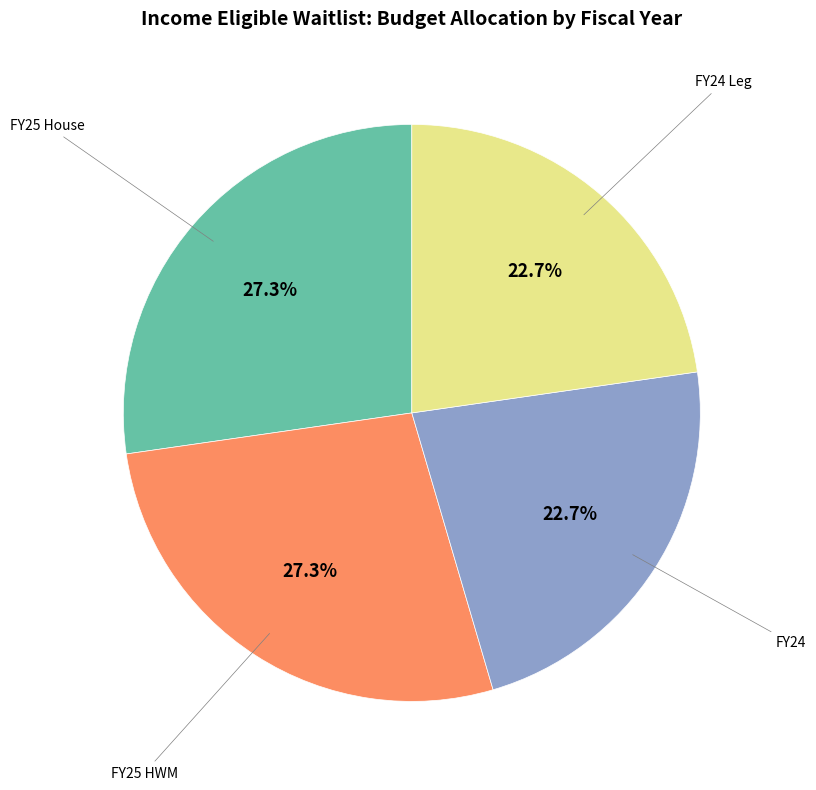

Is there any slice that represents more than half of the pie?

No